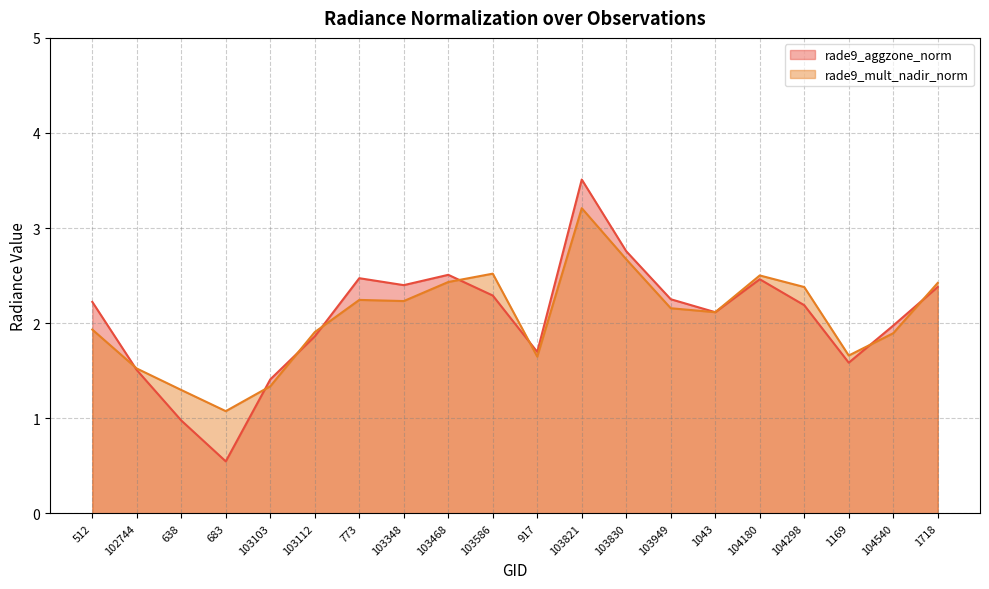

What is the minimum value shown in the chart?

0.5